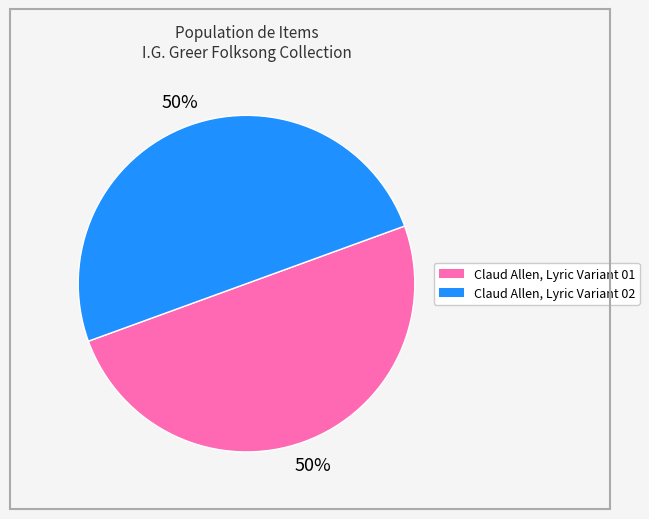

To the nearest percent, what percentage of the pie is Claud Allen, Lyric Variant 01?

50%